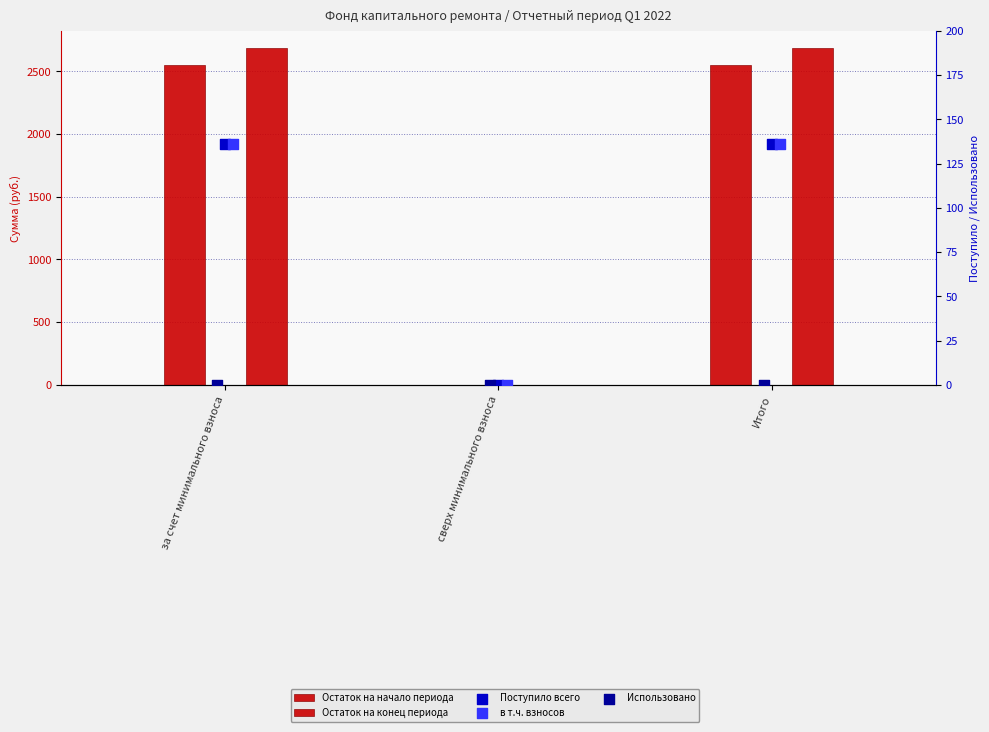

Which series has the widest spread of Y values?

Остаток на конец периода